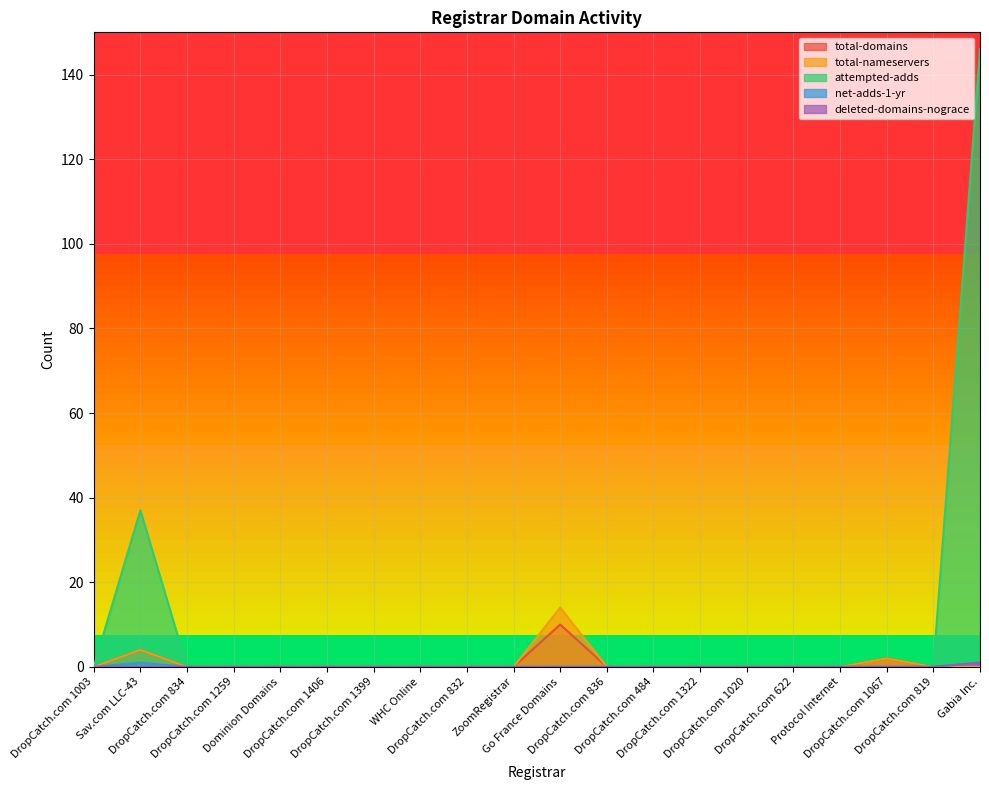

Where is total-nameservers nearest to the value 7?

Sav.com LLC-43